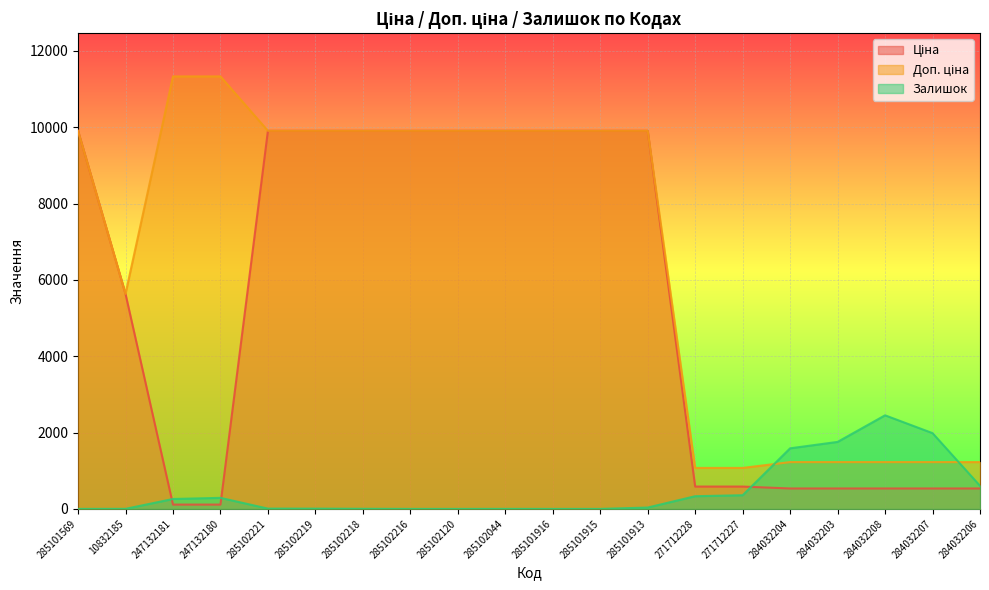

Rank the series at 285101916 from lowest to highest value.

Залишок, Ціна, Доп. ціна